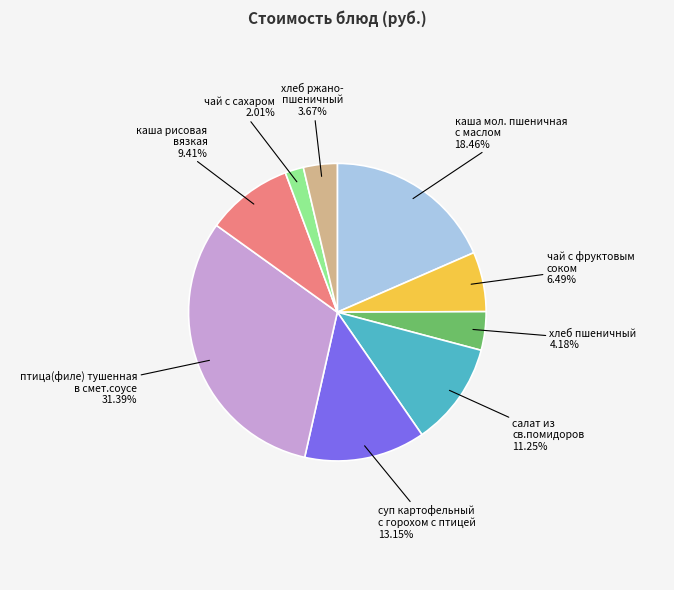

To the nearest percent, what is the average slice percentage?

11%